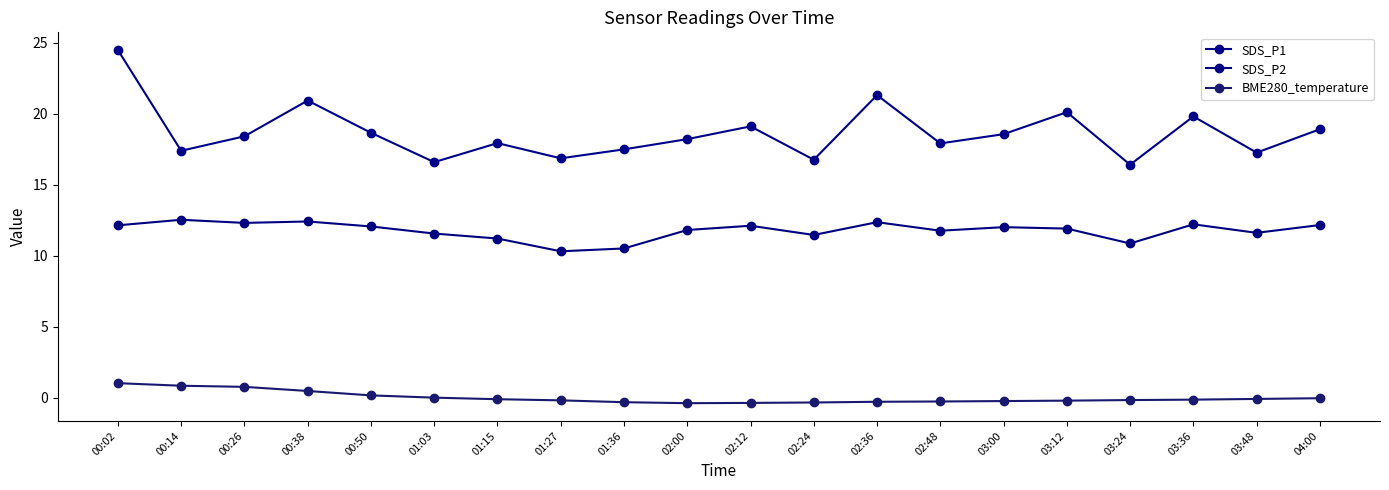

What is the highest value of the SDS_P2 series?

12.5